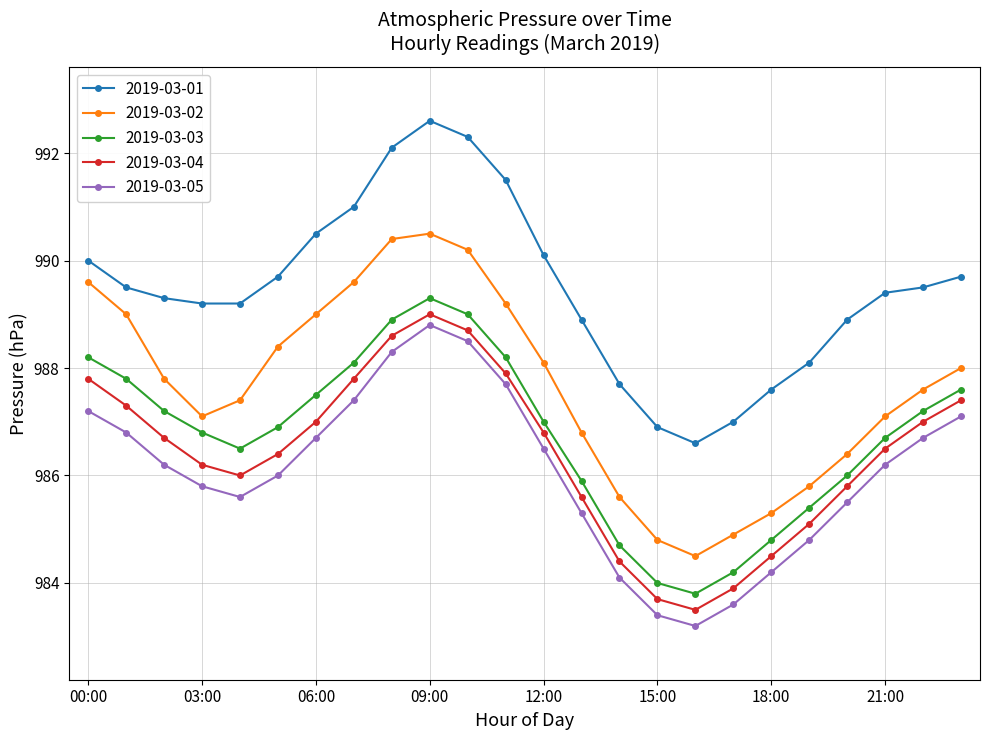

What is the smallest value displayed?

983.2